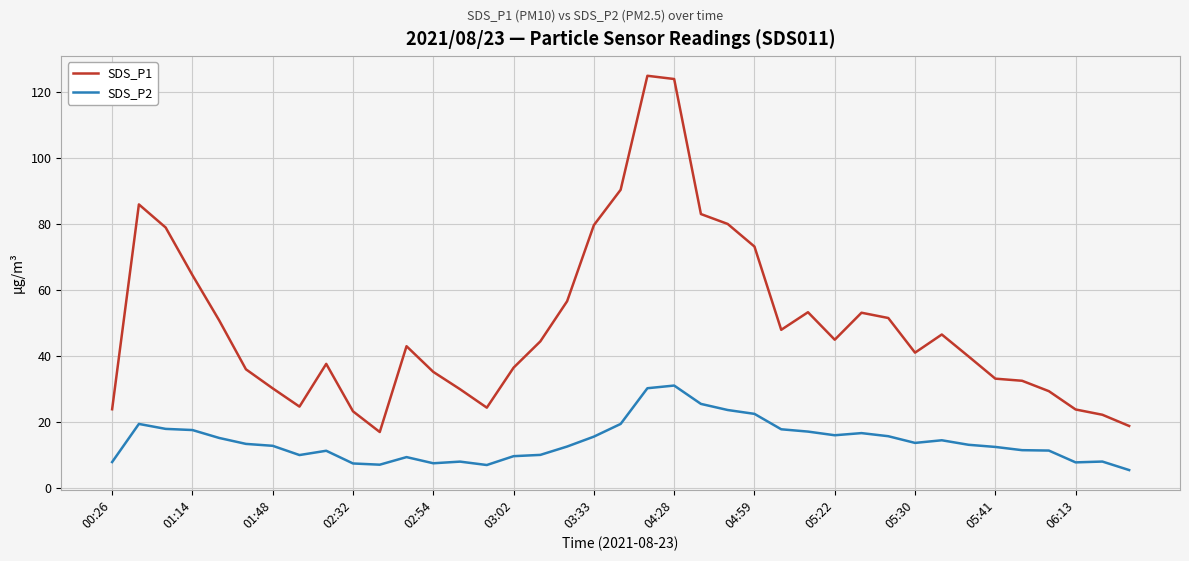

What is the smallest value displayed?

5.5